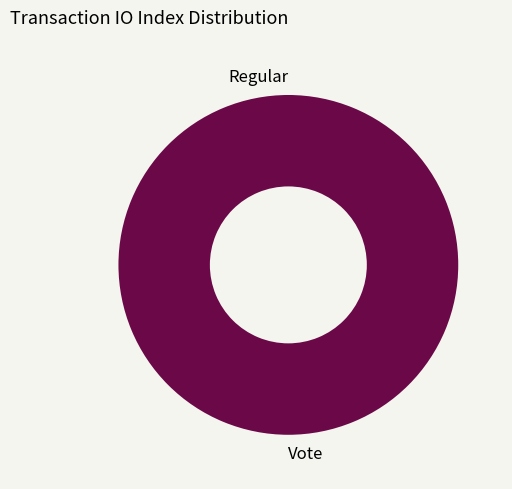

Count the number of slices in the pie.

2